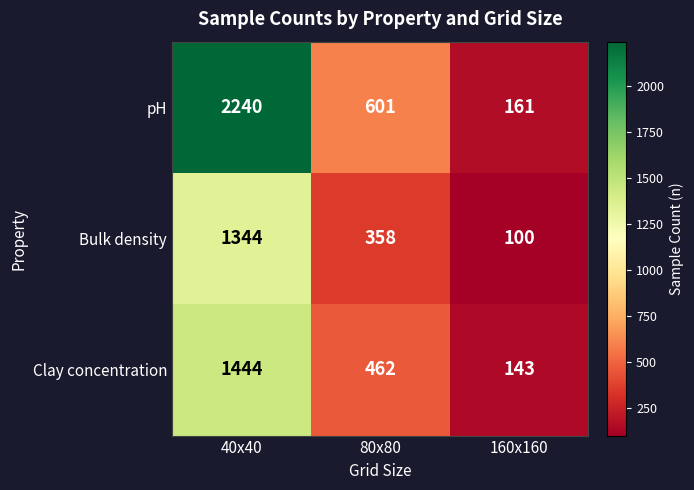

Is it true that Bulk density equals 44 at 160x160?

False